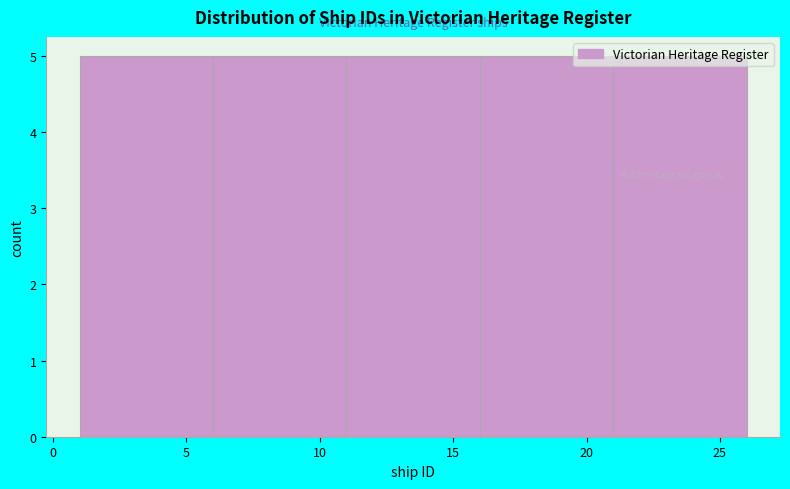

How tall is the bar that spans 1 to 6 on the x-axis? The values are not printed on the chart, so give them approximately, as read against the axis.

5